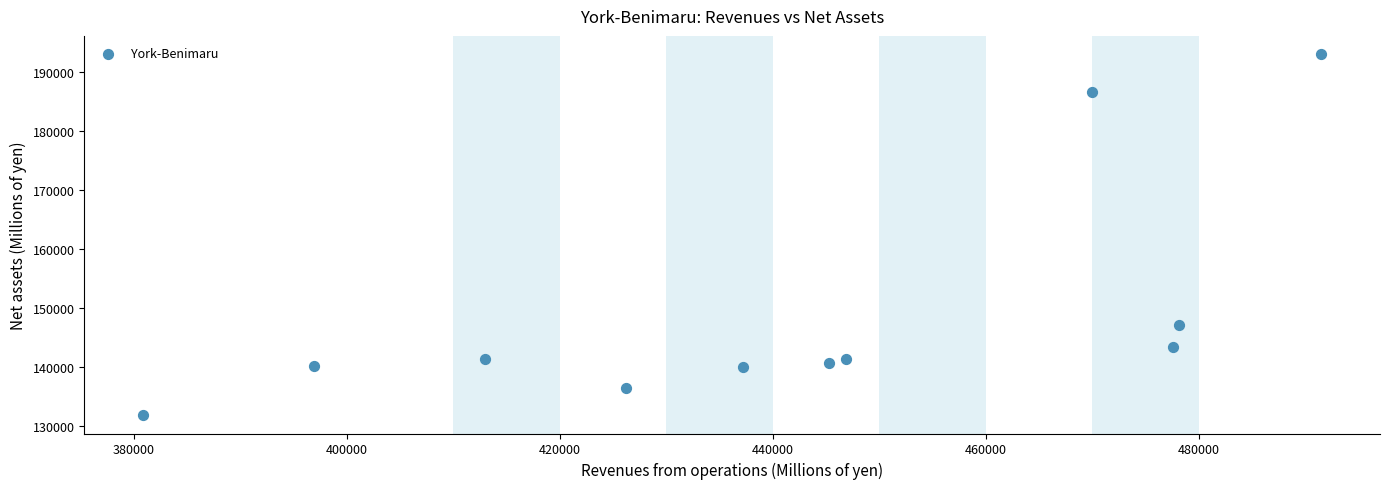

What Y value in the scatter plot is closest to 162458?

147122